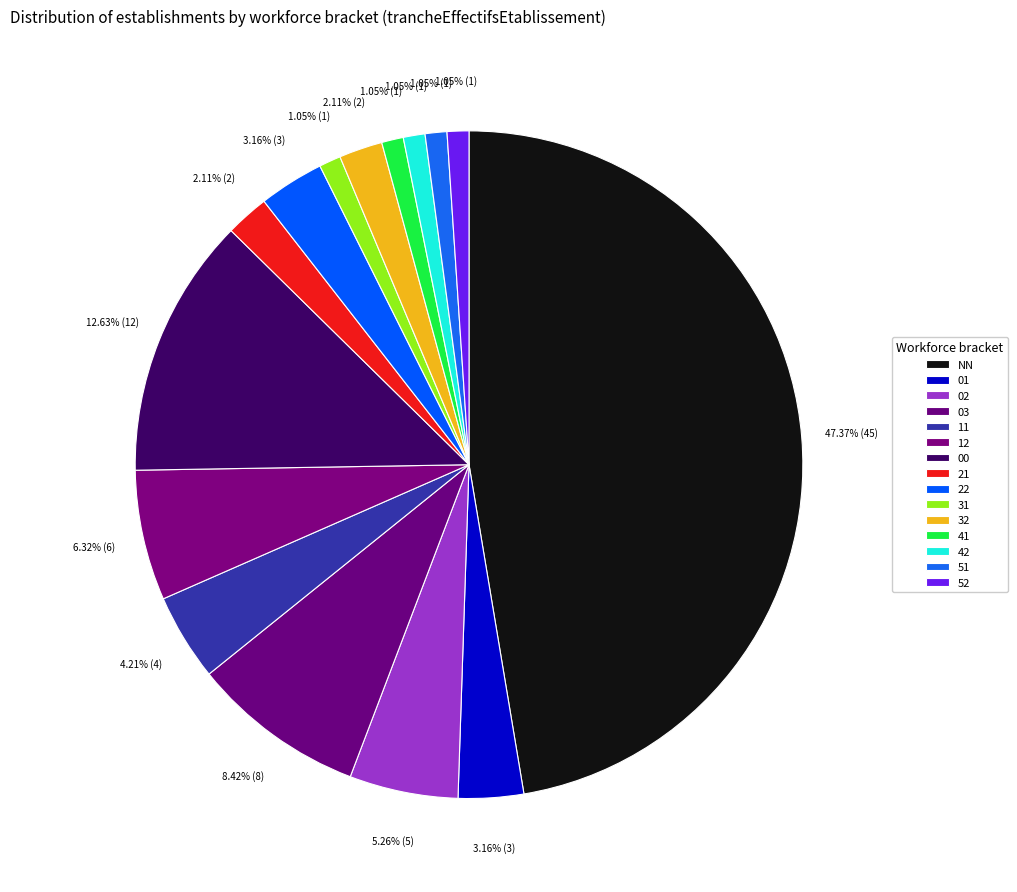

To the nearest percent, what percentage of the pie is 41?

1%